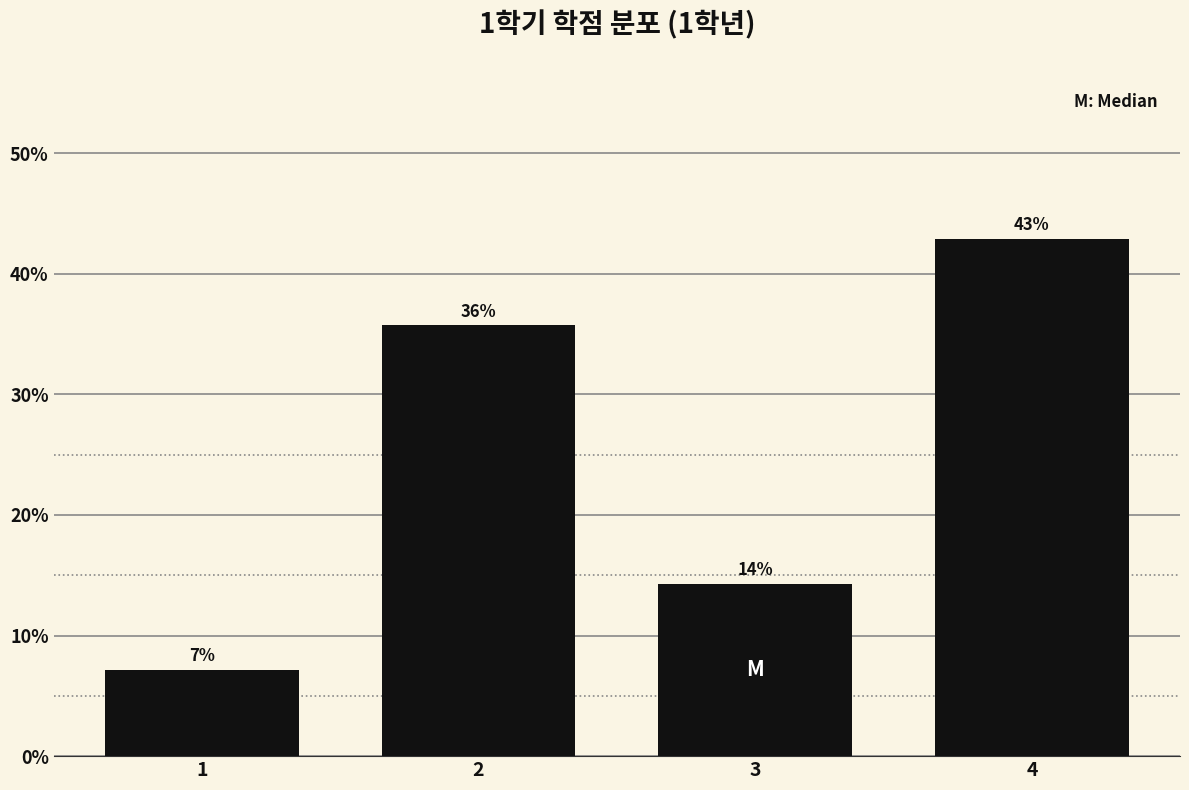

Are the bars horizontal?

No